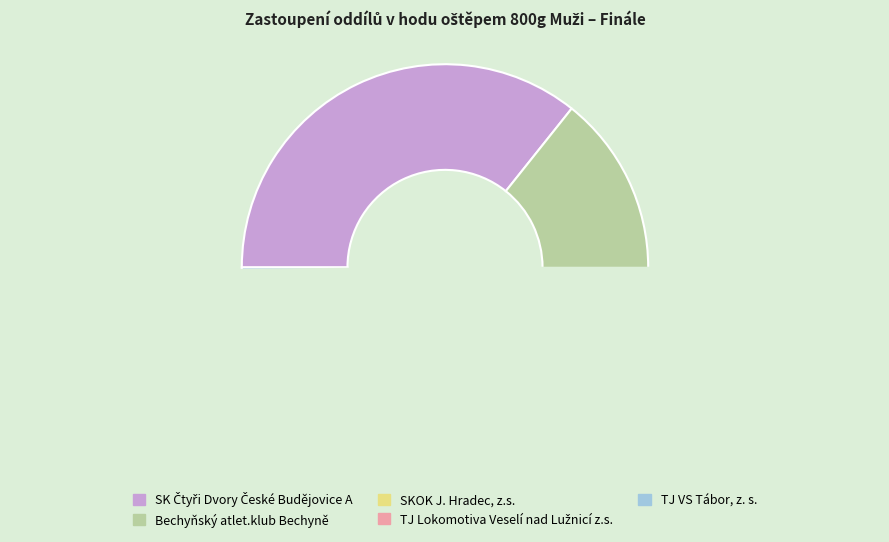

How many segments does this pie chart have?

5